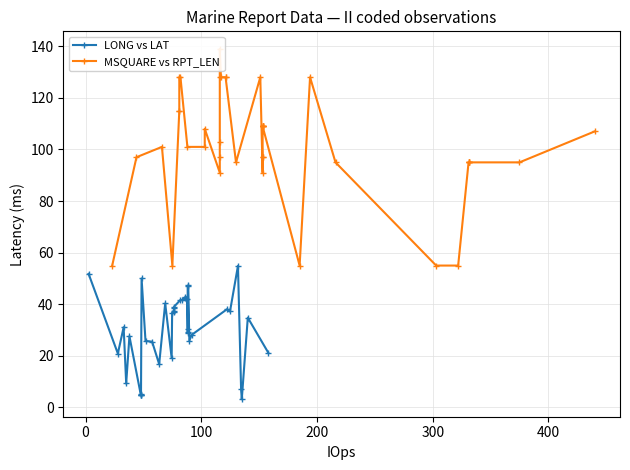

Is it true that MSQUARE vs RPT_LEN equals 73.5 at 33?

False